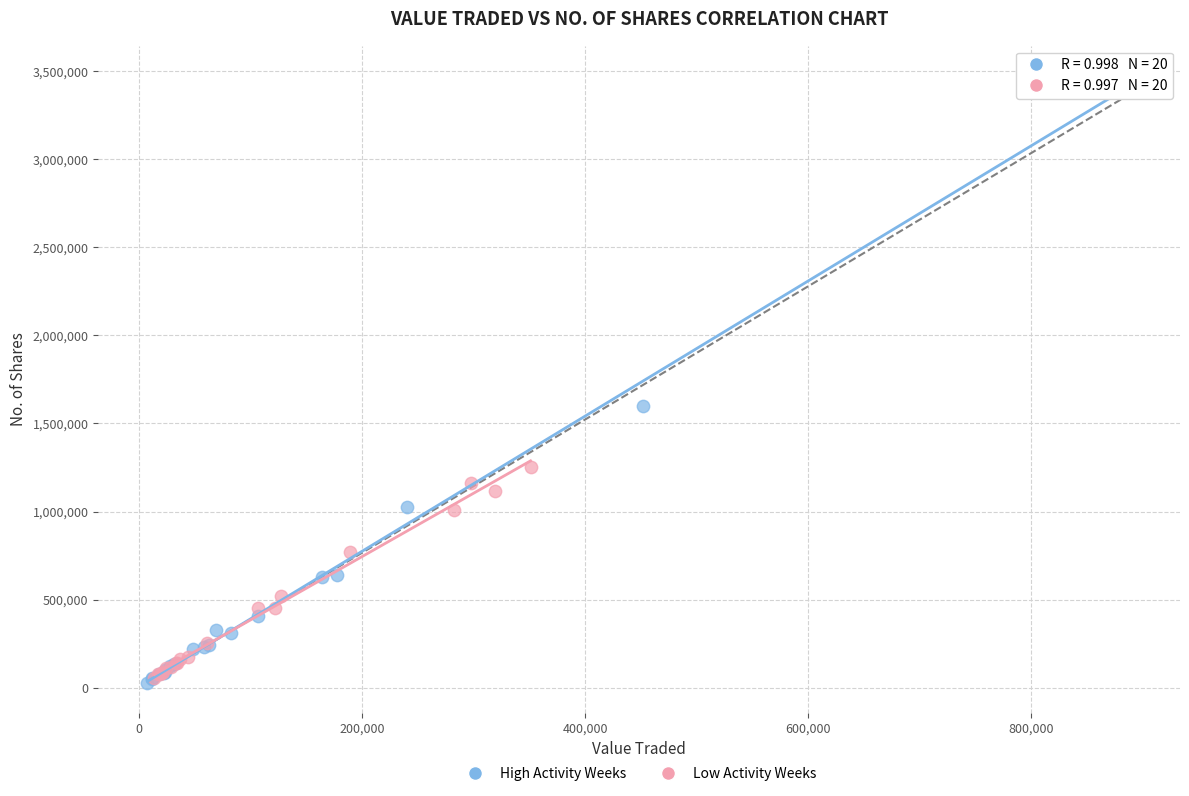

Which series has the widest spread of Y values?

High Activity Weeks